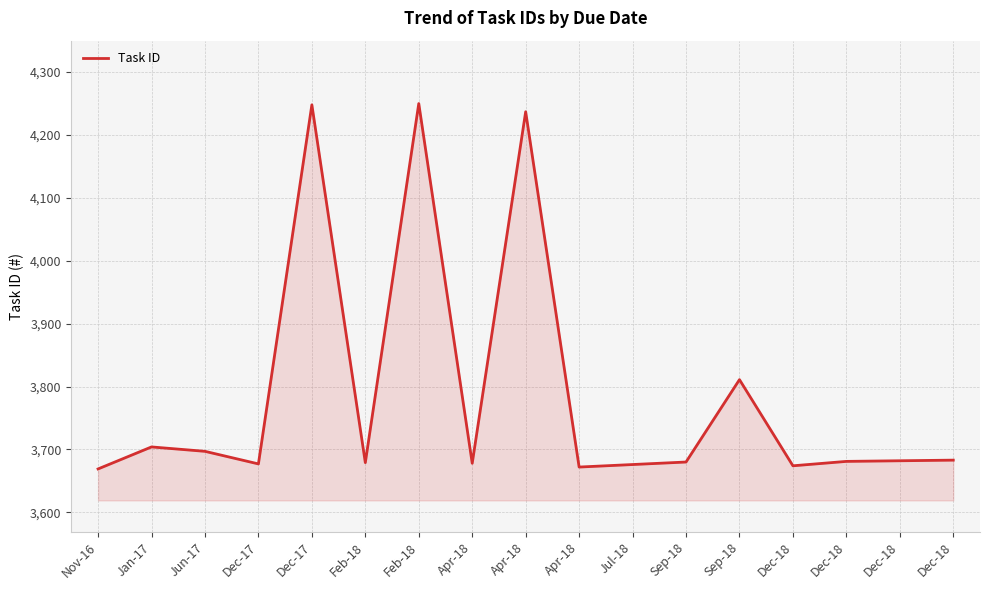

True or false: the data has more than 2 interior local peaks.

True